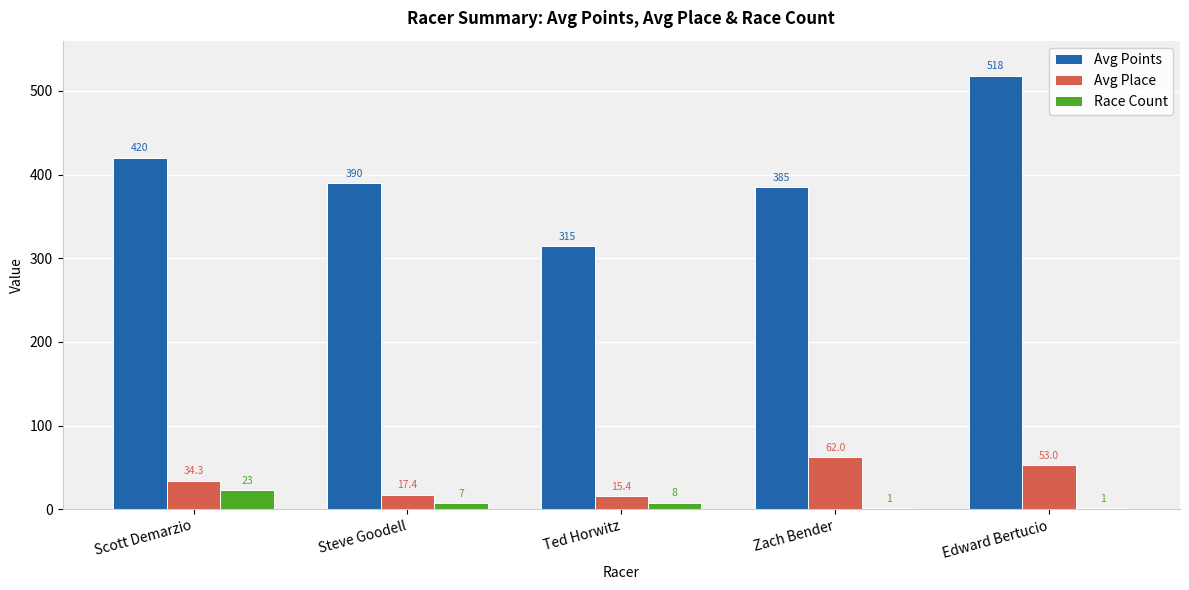

At which label is Avg Place closest to 38?

Scott Demarzio